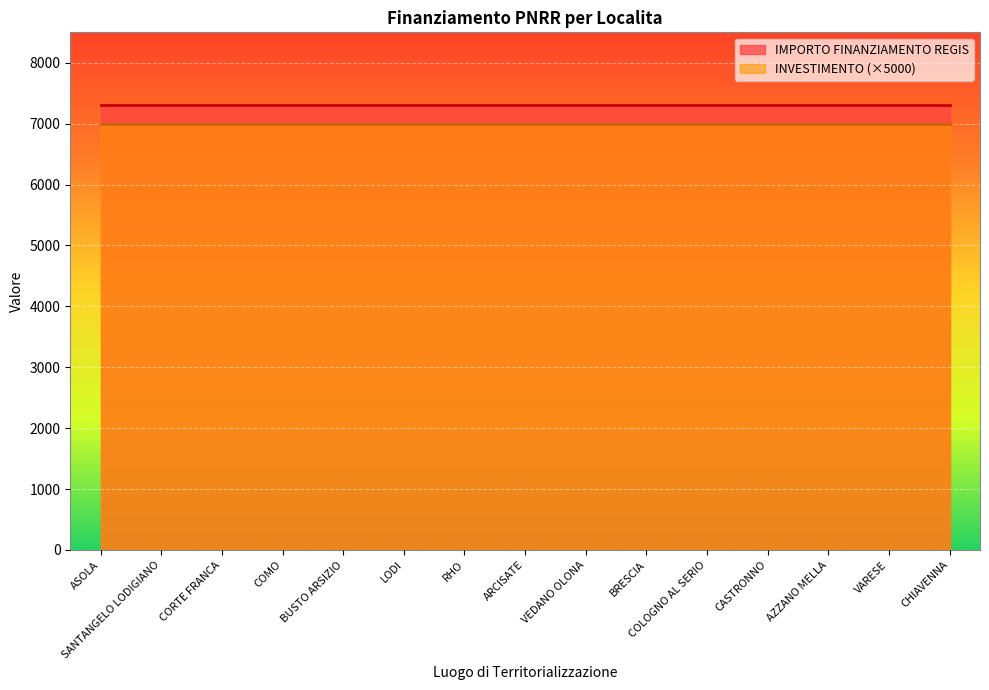

Which series has the largest total across all categories?

IMPORTO FINANZIAMENTO REGIS